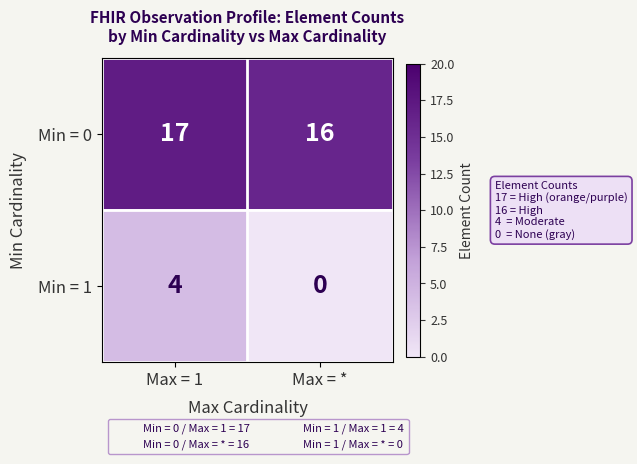

The Min = 1 series shows 4 at Max = 1. True or false?

True